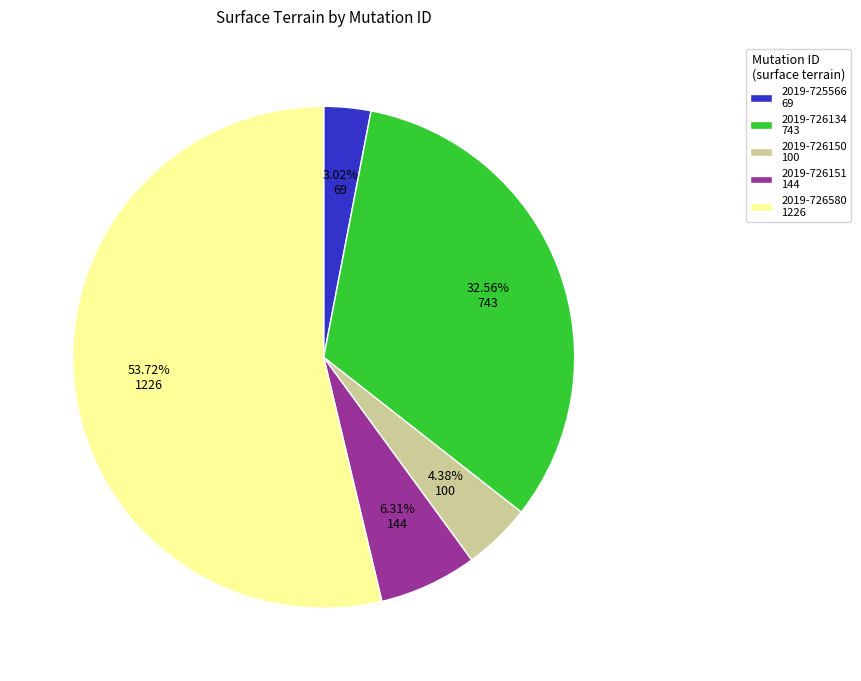

What is the smallest slice in the pie chart?

2019-725566